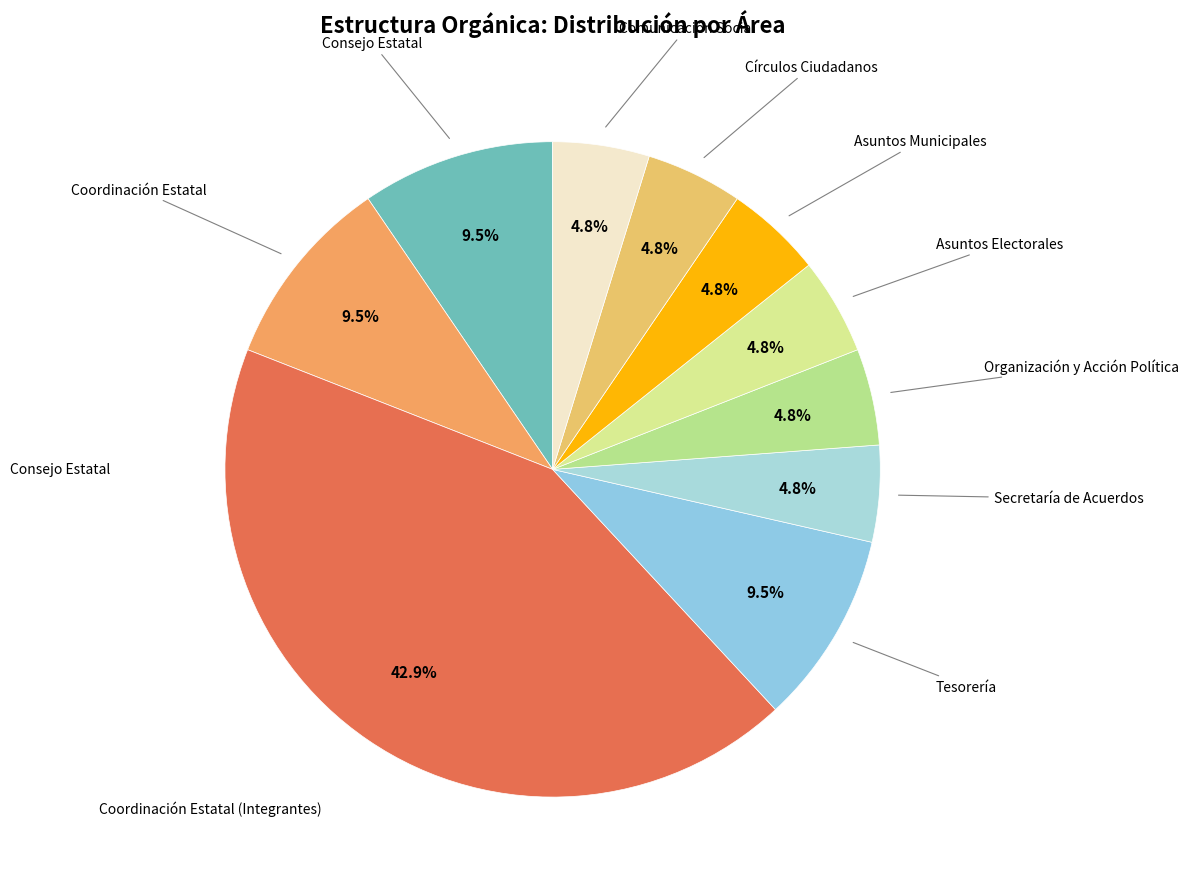

Count the number of slices in the pie.

10